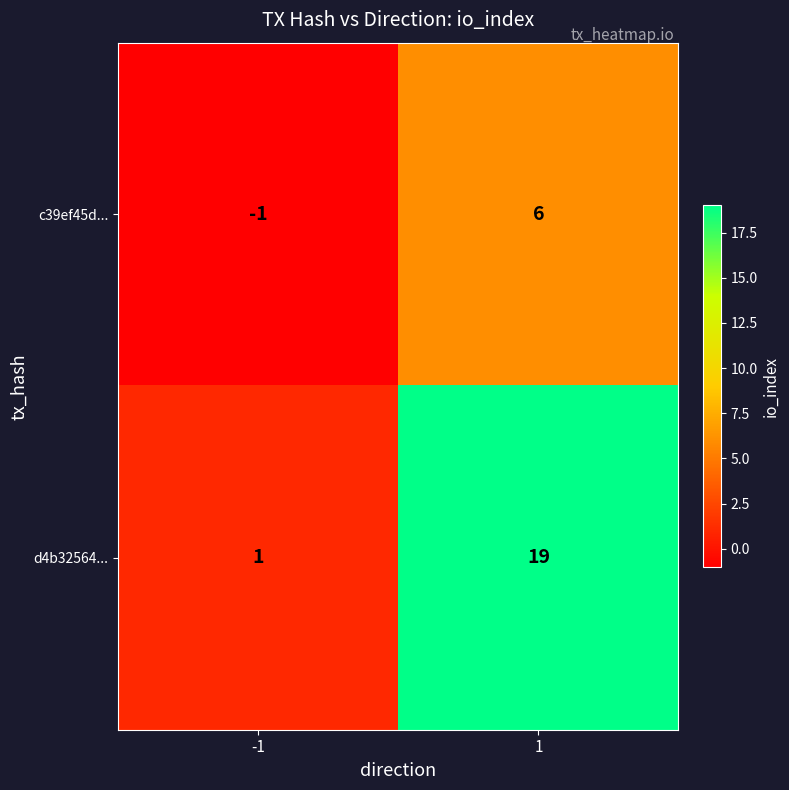

What is the average value of the d4b32564... series?

10